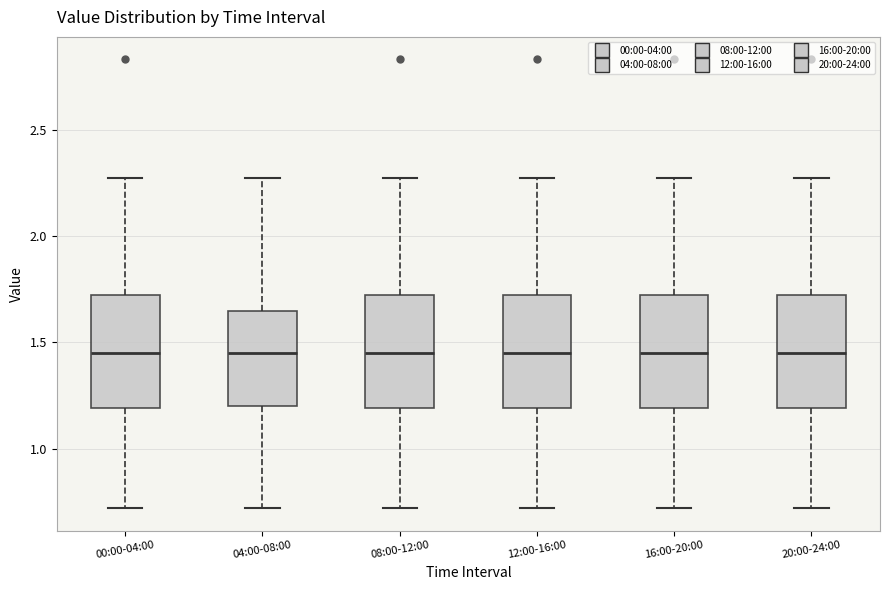

Reading left to right, read every box against the y-axis: the position of its median line, the range the box covers, and the ends of its whiskers. The values are not printed on the chart, so give them approximately, as read against the axis.

00:00-04:00: median 1.45, box 1.20 to 1.70, whiskers 0.70 to 2.25
04:00-08:00: median 1.45, box 1.20 to 1.65, whiskers 0.70 to 2.25
08:00-12:00: median 1.45, box 1.20 to 1.70, whiskers 0.70 to 2.25
12:00-16:00: median 1.45, box 1.20 to 1.70, whiskers 0.70 to 2.25
16:00-20:00: median 1.45, box 1.20 to 1.70, whiskers 0.70 to 2.25
20:00-24:00: median 1.45, box 1.20 to 1.70, whiskers 0.70 to 2.25